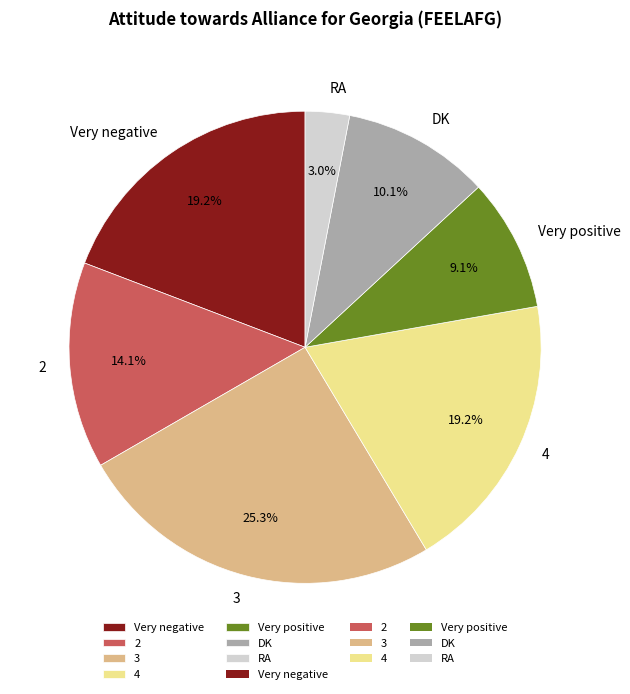

How much of the chart is everything except 4?

80.8%